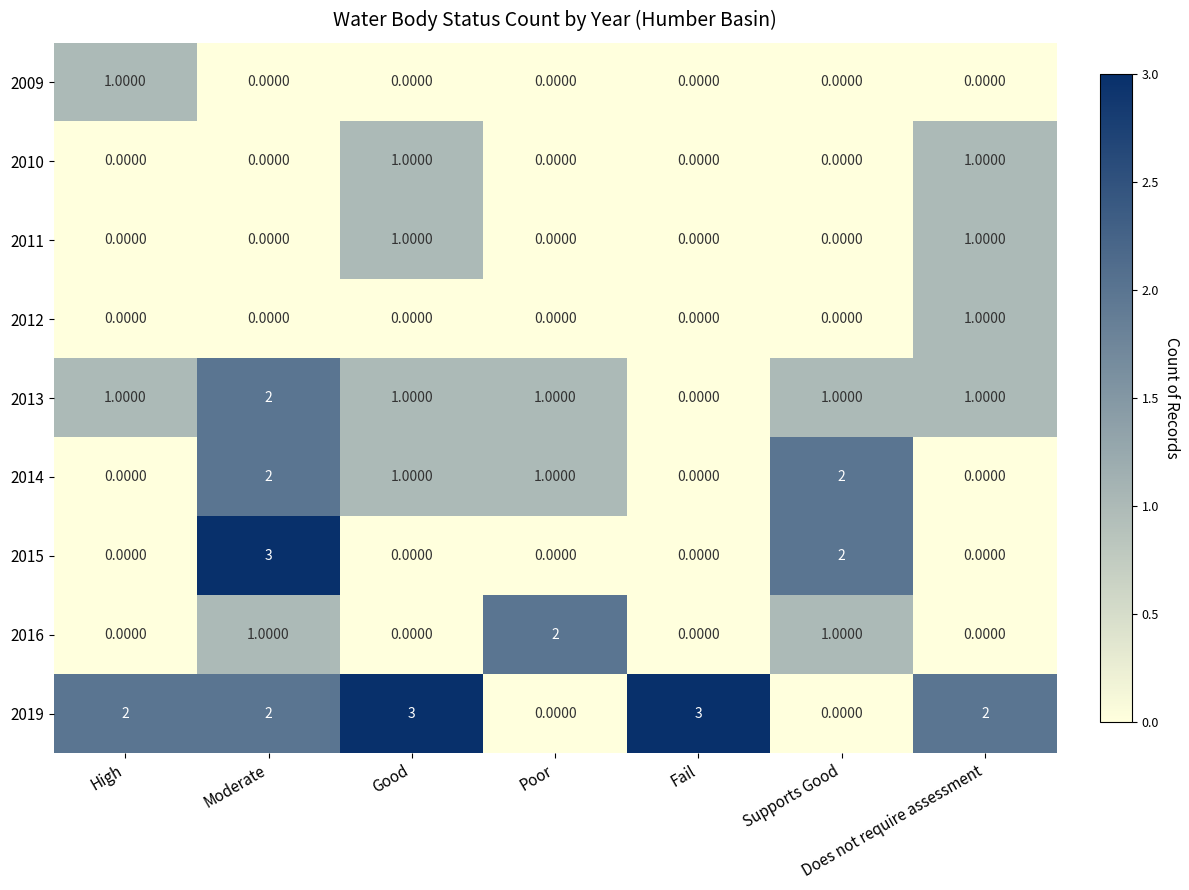

What is the difference between the maximum and minimum values in the 2019 series?

3